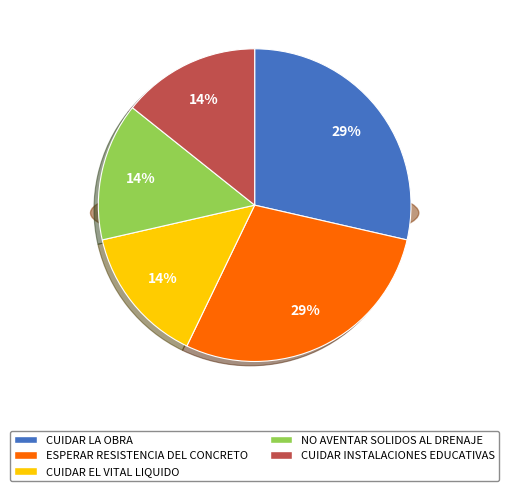

Is it true that NO AVENTAR COSAS SOLIDAS AL DRENAJE is 7% of the pie?

False